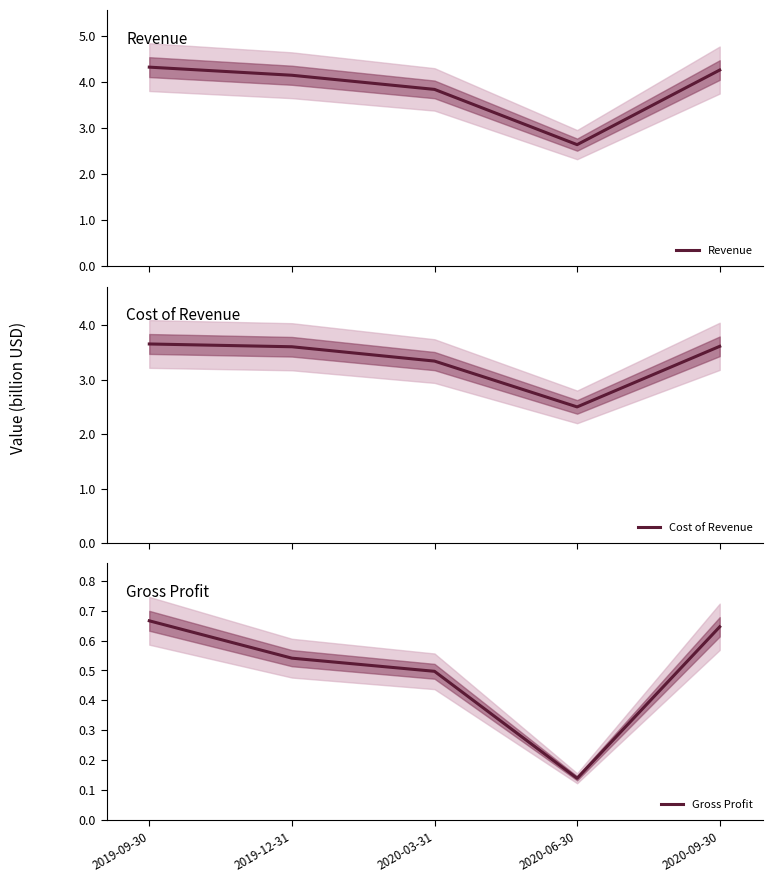

Where does the Revenue series first go above 4?

2019-09-30